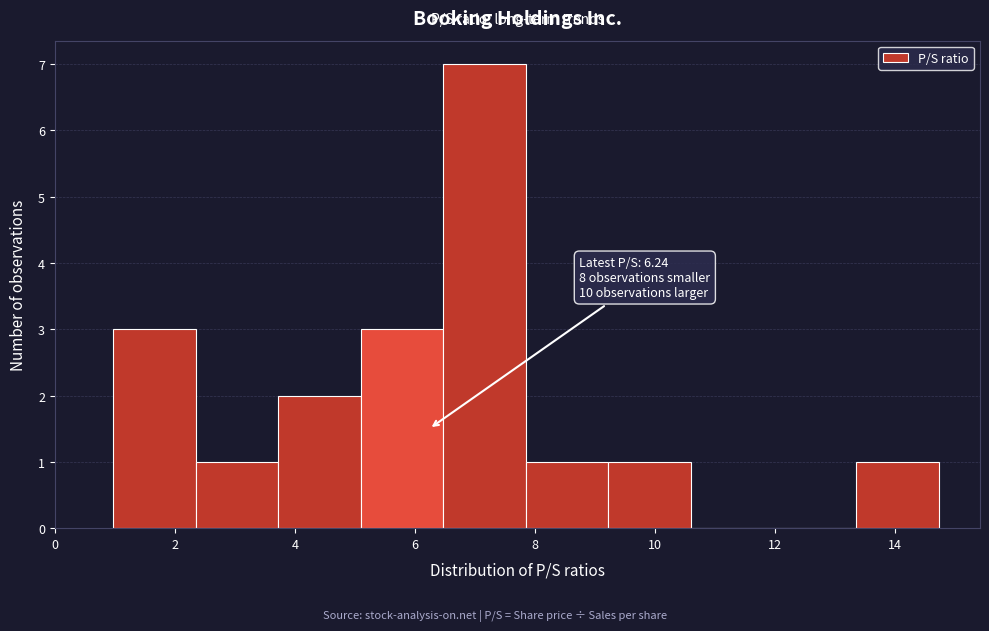

Which range on the x-axis has the tallest bar?

6.4 to 7.8